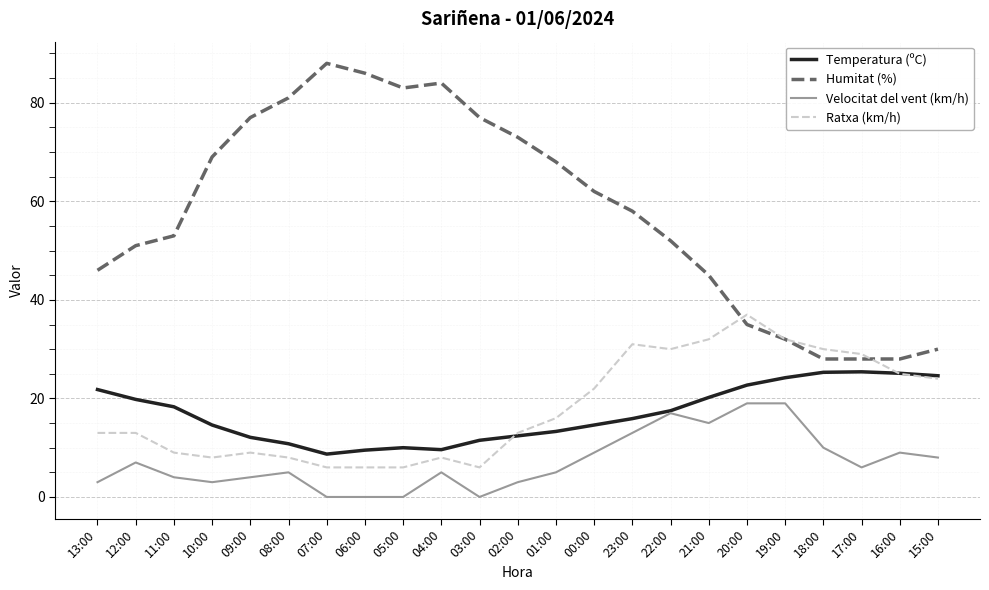

What is the total value across all series at 10:00?

94.6